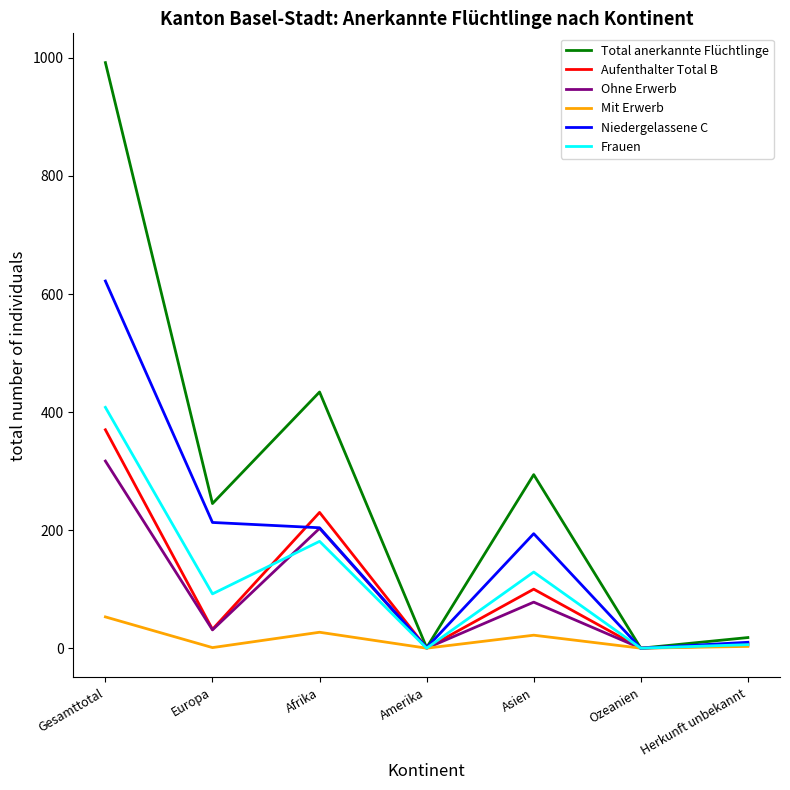

At which label does Aufenthalter Total B reach its peak?

Gesamttotal